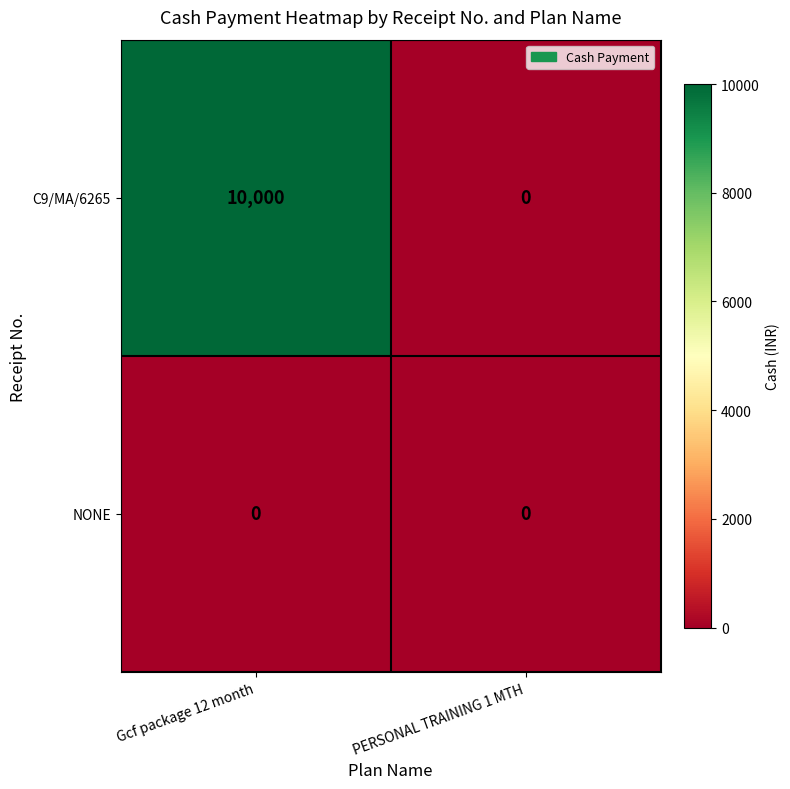

At which category does the chart reach its peak across all series?

Gcf package 12 month